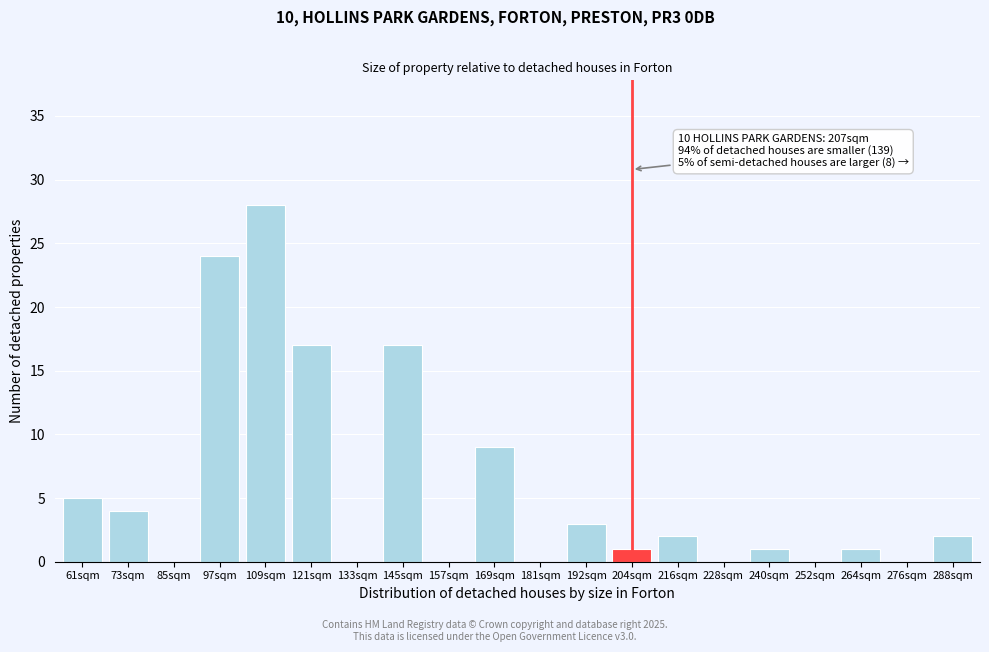

Reading left to right, extract all data points from this chart.

61sqm=5	73sqm=4	85sqm=0	97sqm=24	109sqm=28	121sqm=17	133sqm=0	145sqm=17	157sqm=0	169sqm=9	181sqm=0	192sqm=3	204sqm=1	216sqm=2	228sqm=0	240sqm=1	252sqm=0	264sqm=1	276sqm=0	288sqm=2